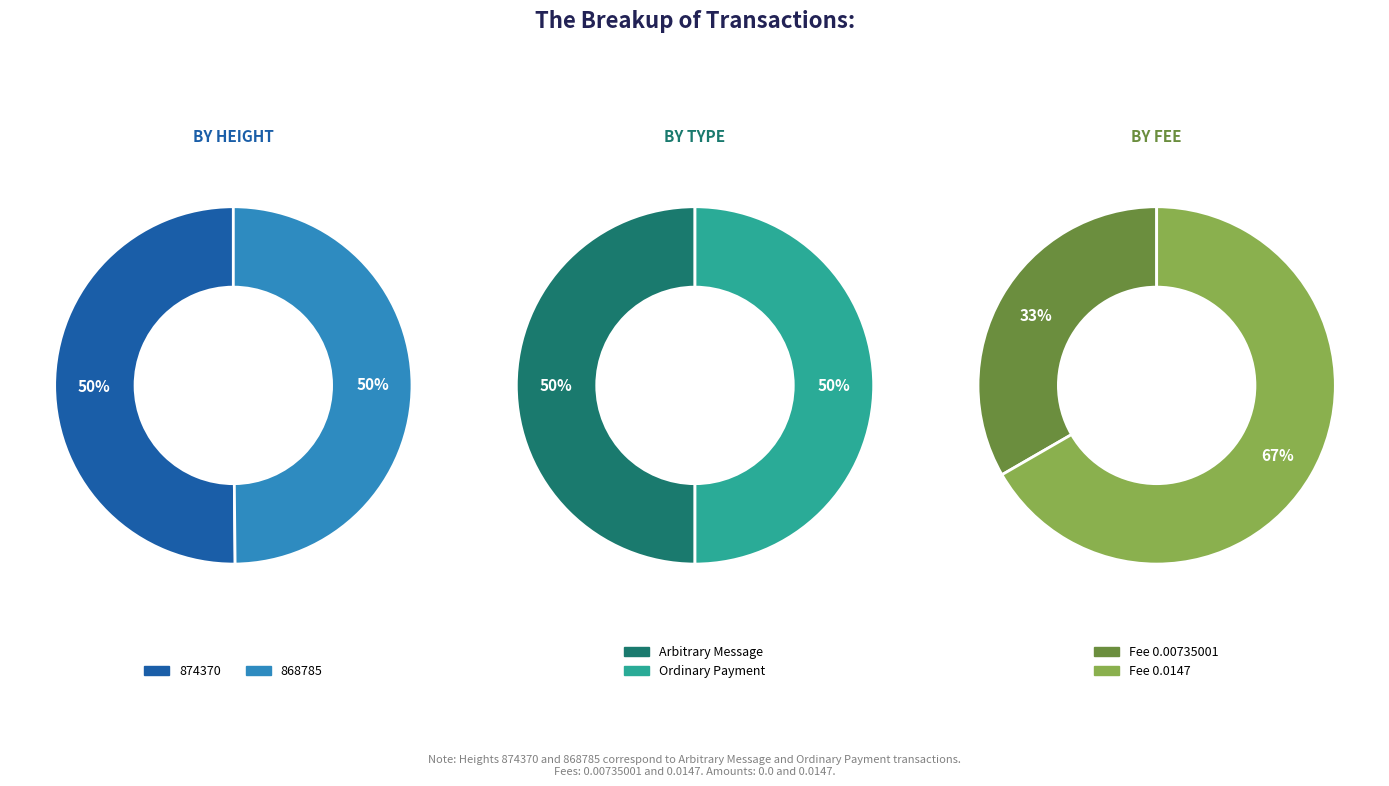

Does 868785 account for over 50% of the chart?

No